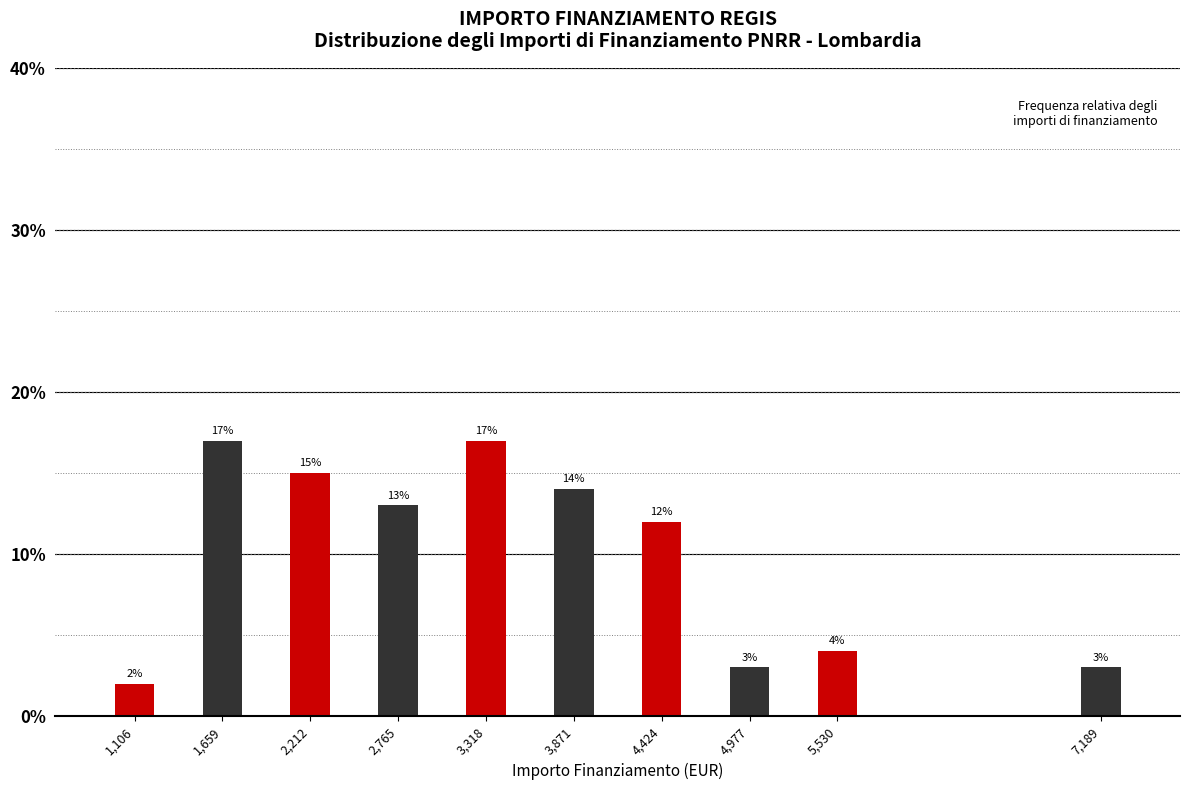

Reading left to right, list all the values displayed in this chart.

1,106=2.0	1,659=17.0	2,212=15.0	2,765=13.0	3,318=17.0	3,871=14.0	4,424=12.0	4,977=3.0	5,530=4.0	7,189=3.0